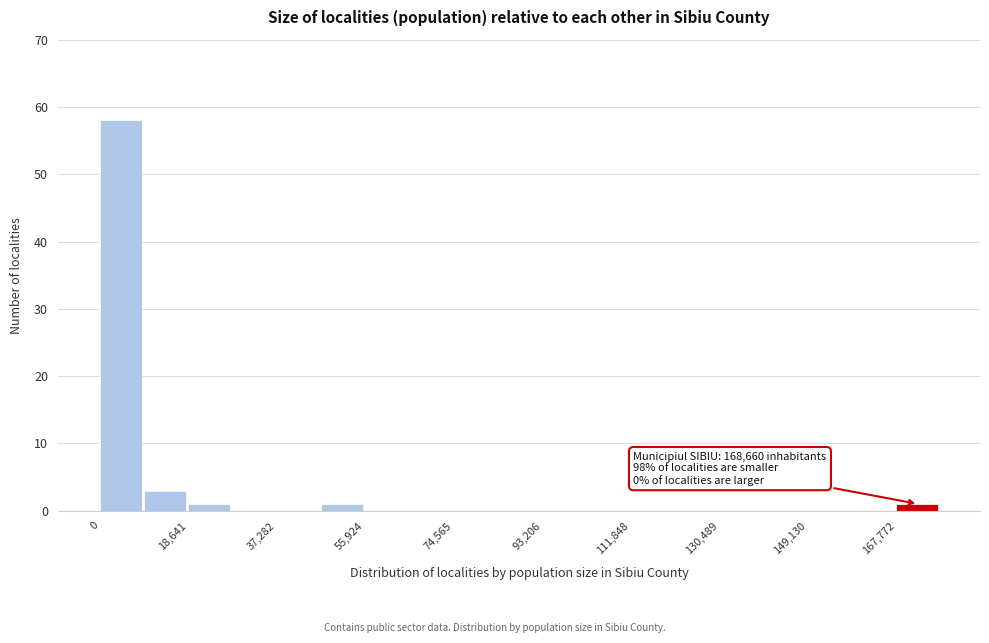

Over which range of the x-axis is the bar tallest?

0 to 10000